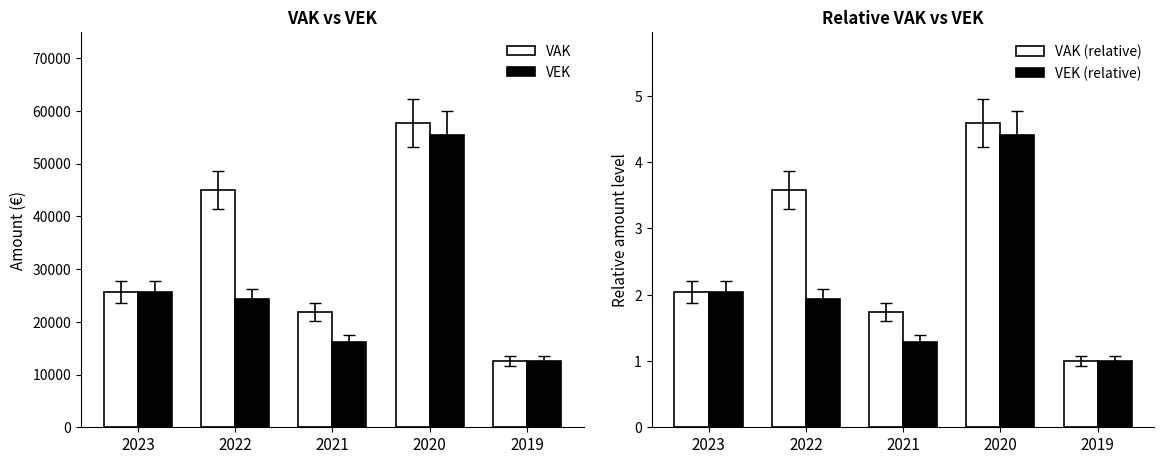

Count the VAK (relative) values in the range 1 to 3.

3